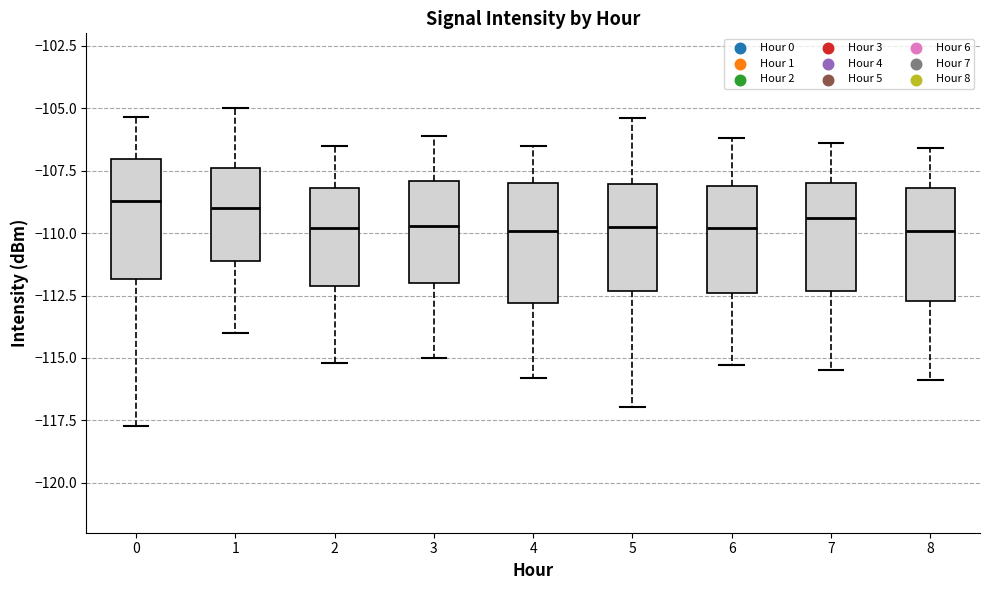

Where does the median line of the box at x = 3 sit on the y-axis? The values are not printed on the chart, so give them approximately, as read against the axis.

-109.5